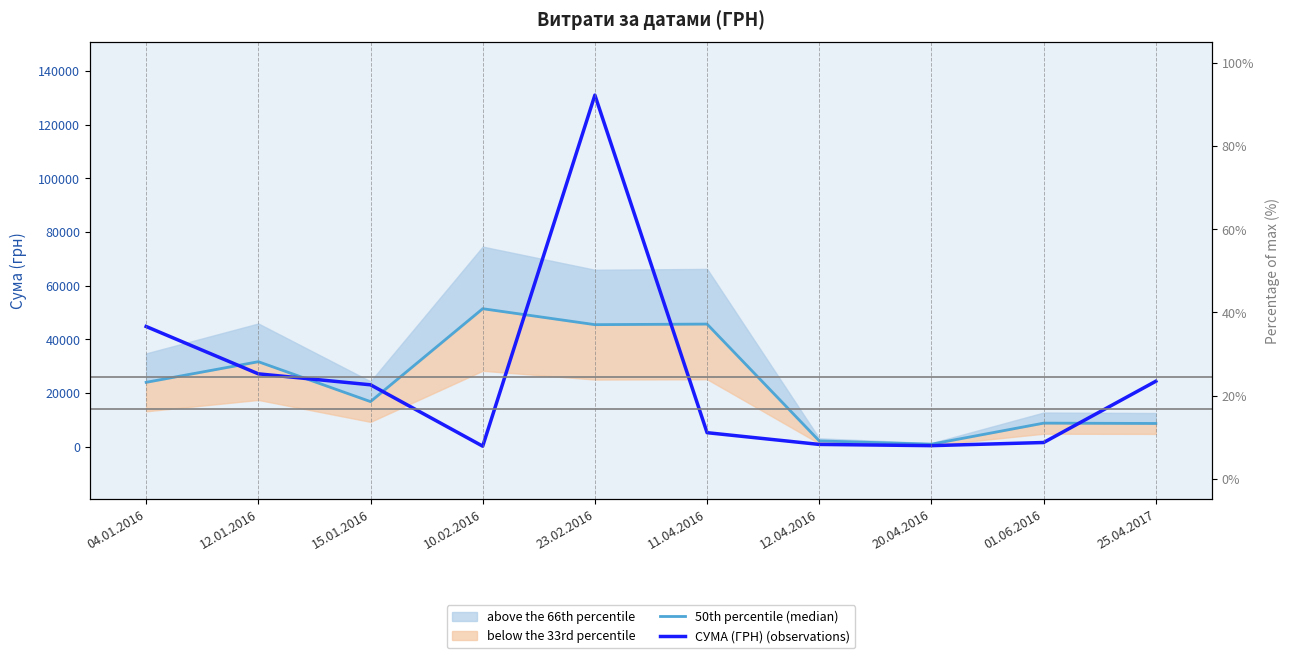

What is the minimum value shown in the chart?

177.1